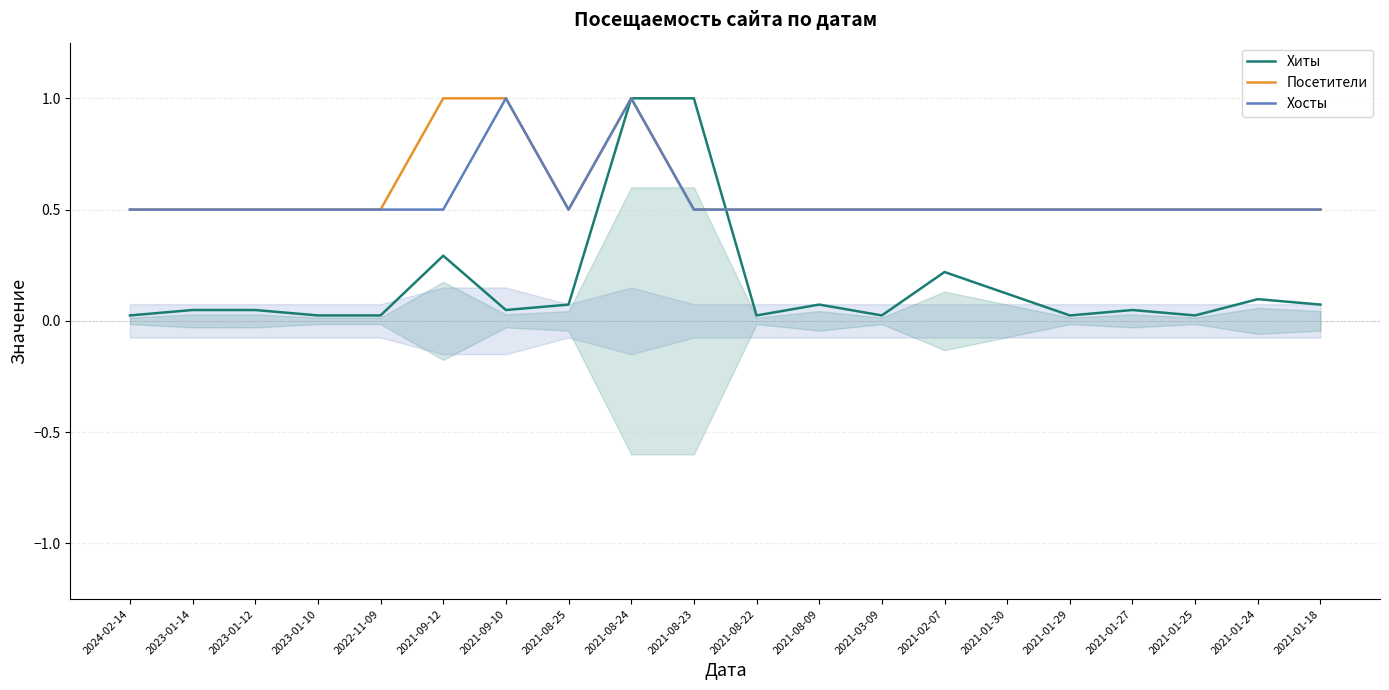

Which category has the lowest value in the Посетители series?

2024-02-14